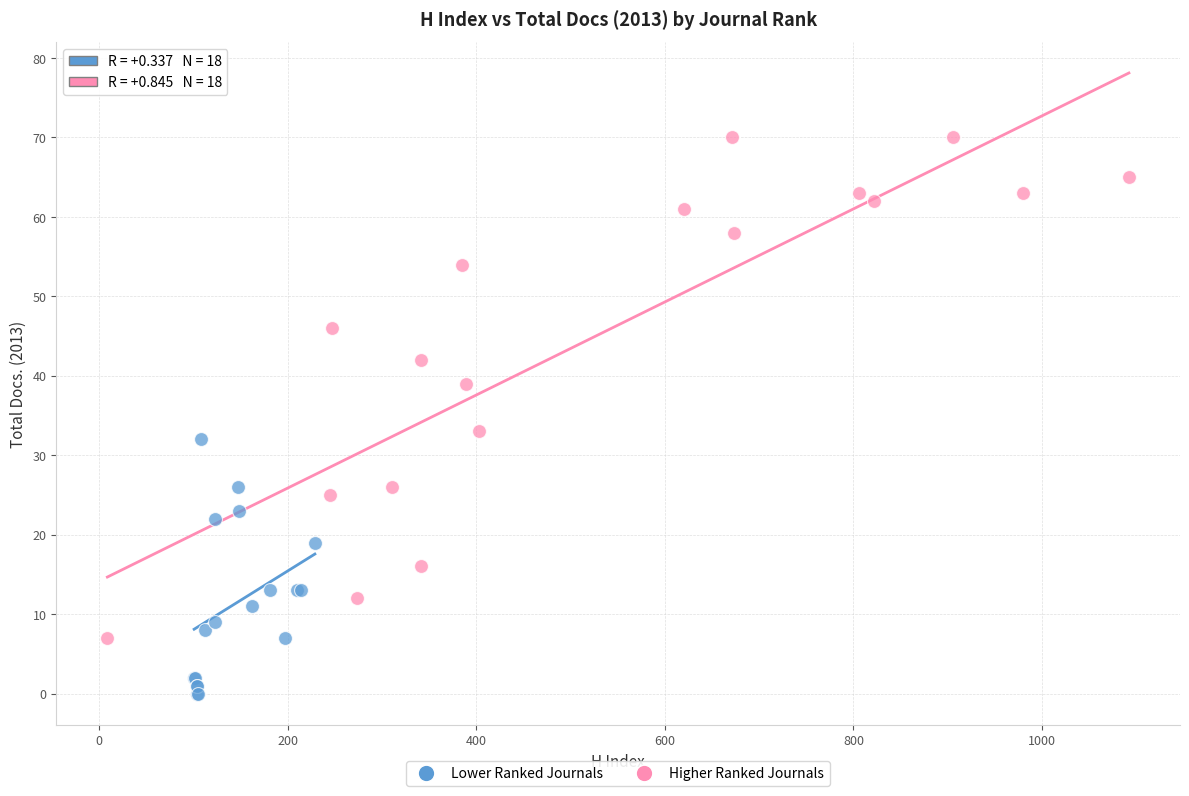

Which series reaches the minimum Y coordinate?

Lower Ranked Journals